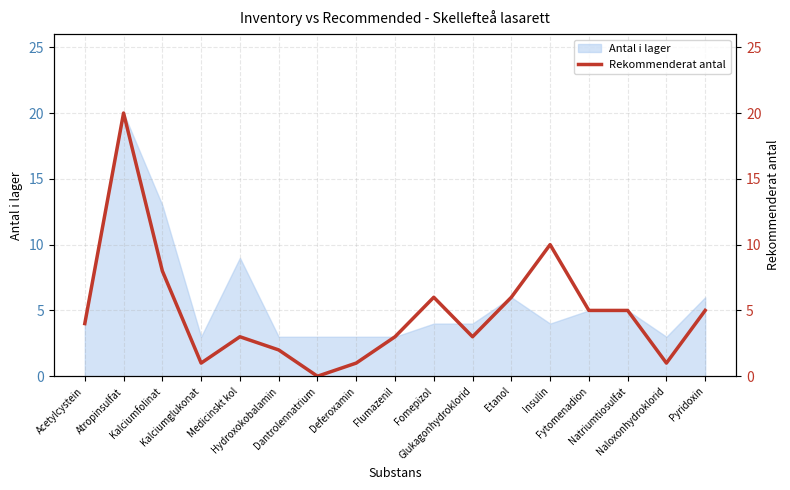

True or false: the data shows 3 at Glukagonhydroklorid.

True